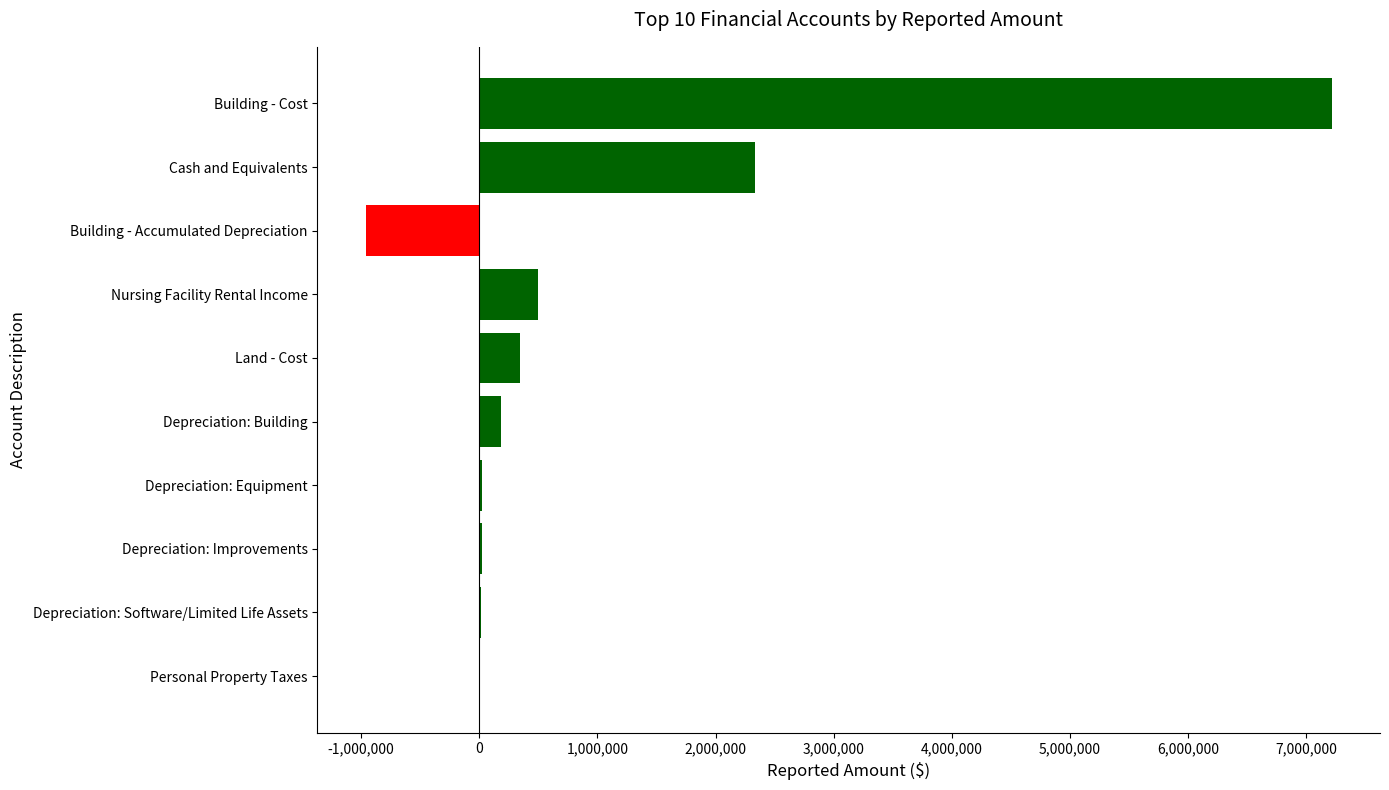

Which has a higher value, Building - Cost or Nursing Facility Rental Income?

Building - Cost